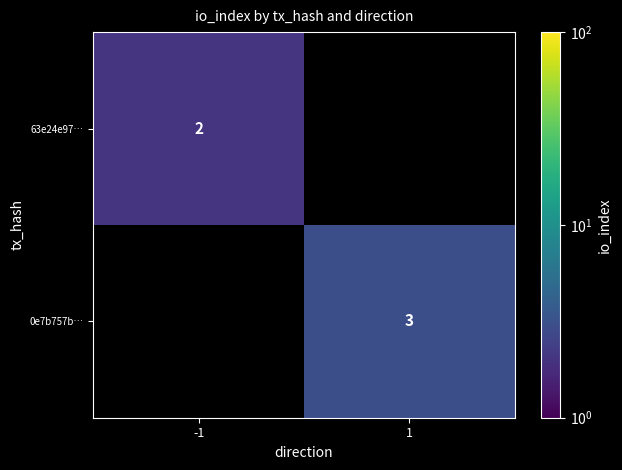

The value of 0e7b757b… at 1 is 3. True or false?

True